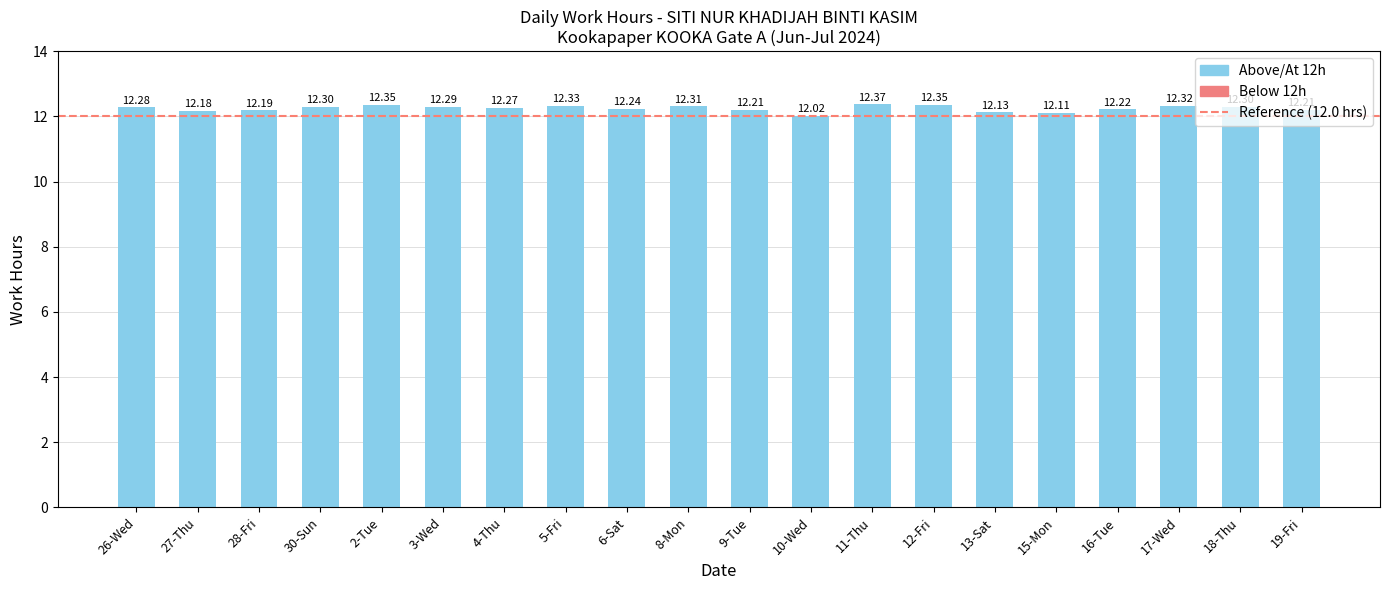

The value at 11-Thu is 2.5. True or false?

False